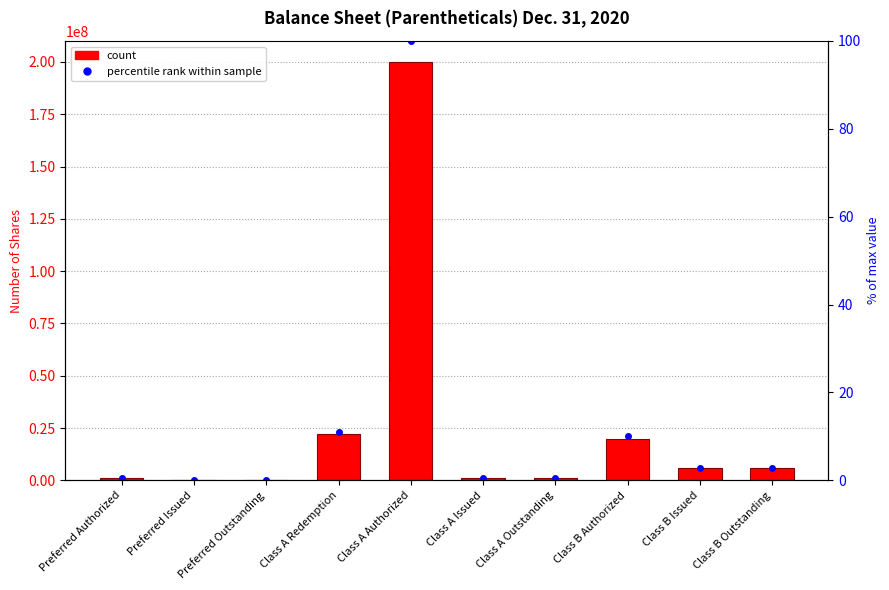

How many groups of bars are there?

10